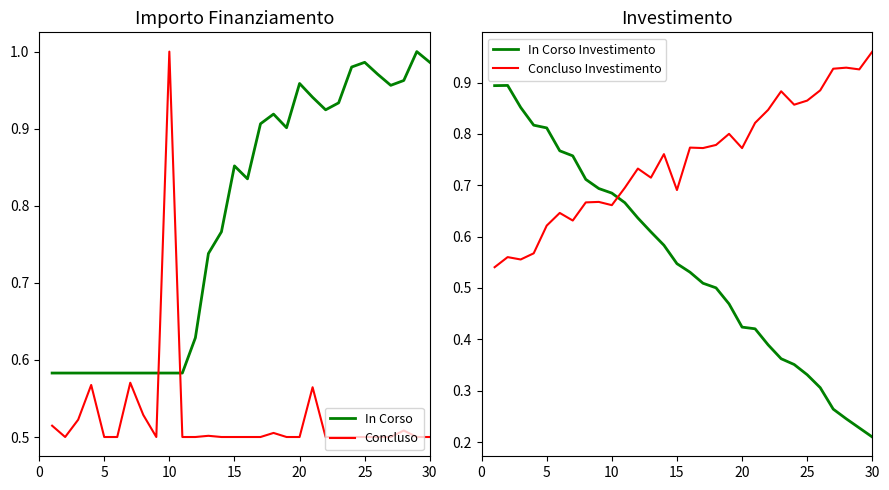

Which series ends up on top after the final intersection of In Corso Investimento and Concluso Investimento?

Concluso Investimento